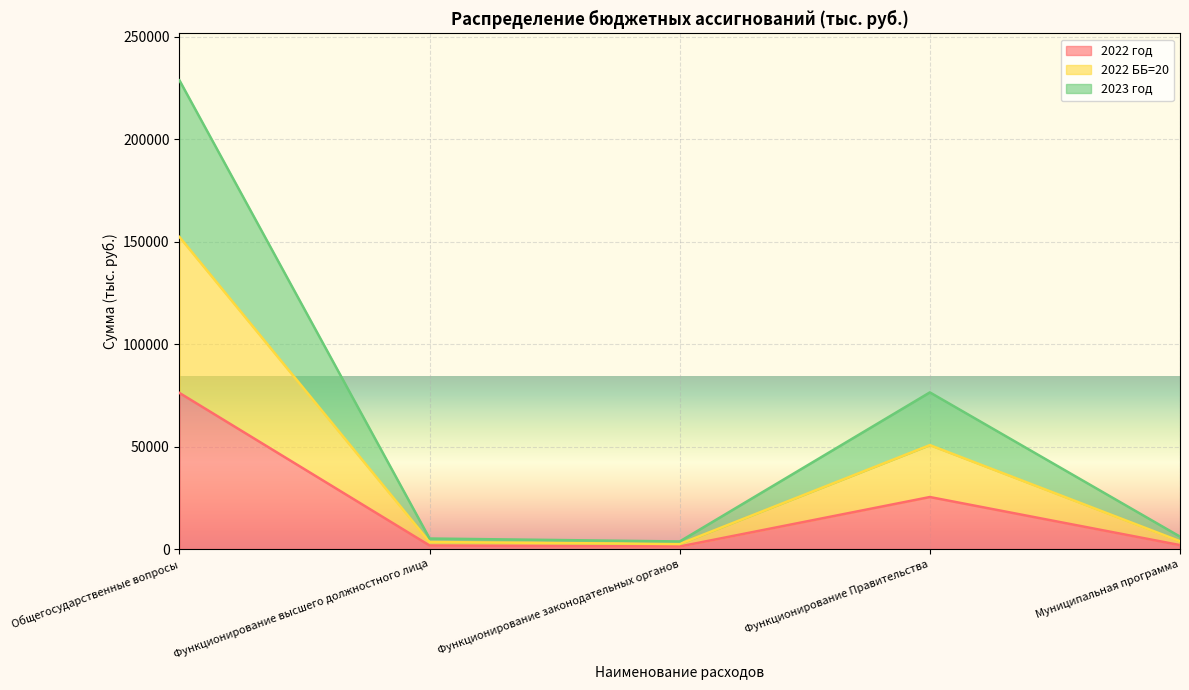

Between Функционирование Правительства and Муниципальная программа, which series saw the biggest shift?

2023 год